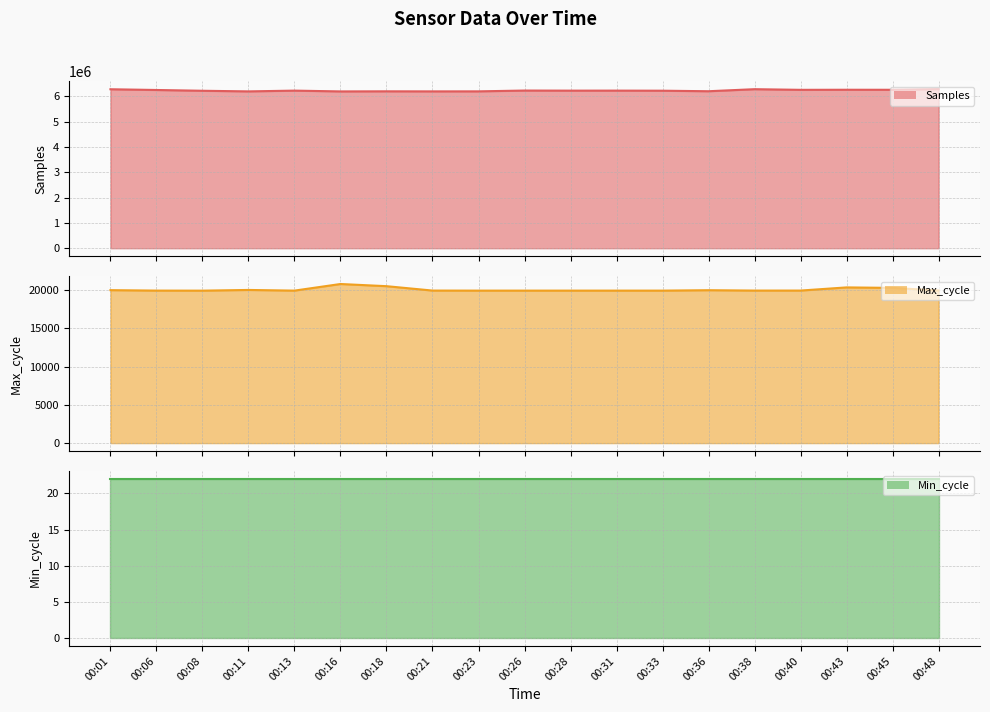

True or false: Samples has a value of 6202329 at 00:21.

True